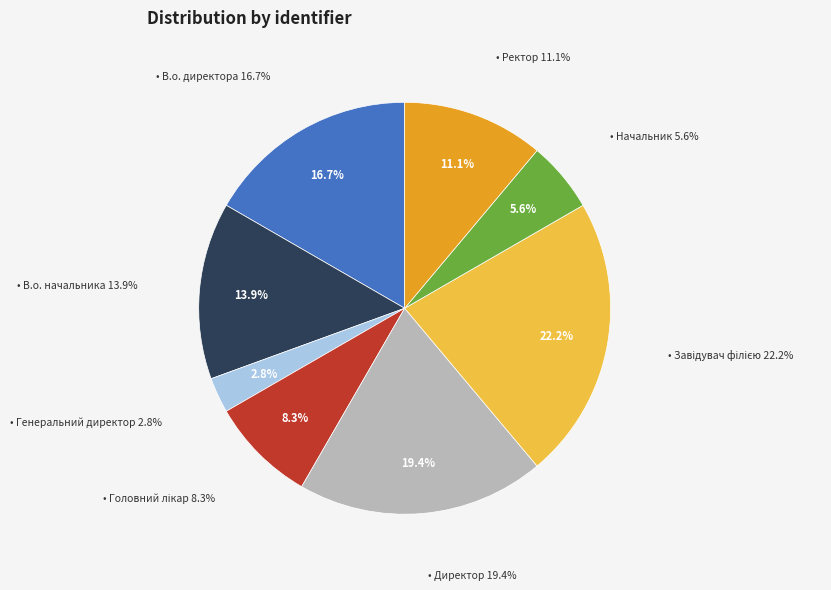

Which has a higher value, Ректор or Головний лікар?

Ректор